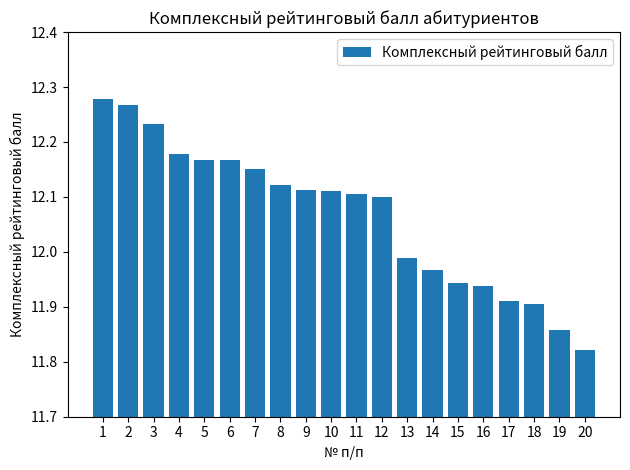

Is it true that the value at 6 is 4.9?

False